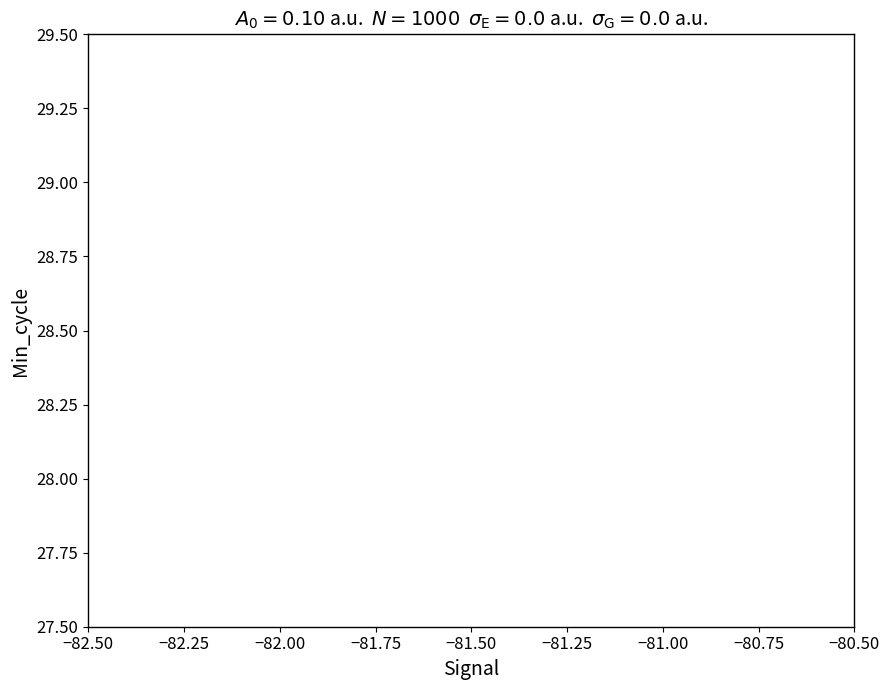

Count the number of data series in this chart.

2